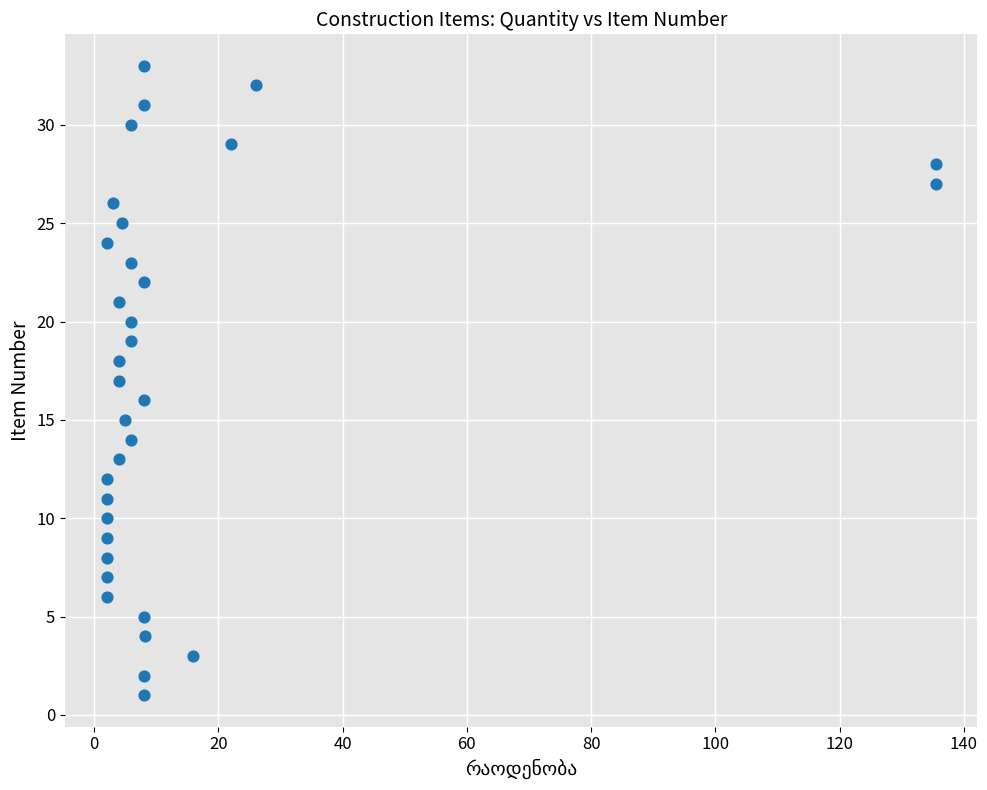

What is the range of Y values (max minus min)?

32